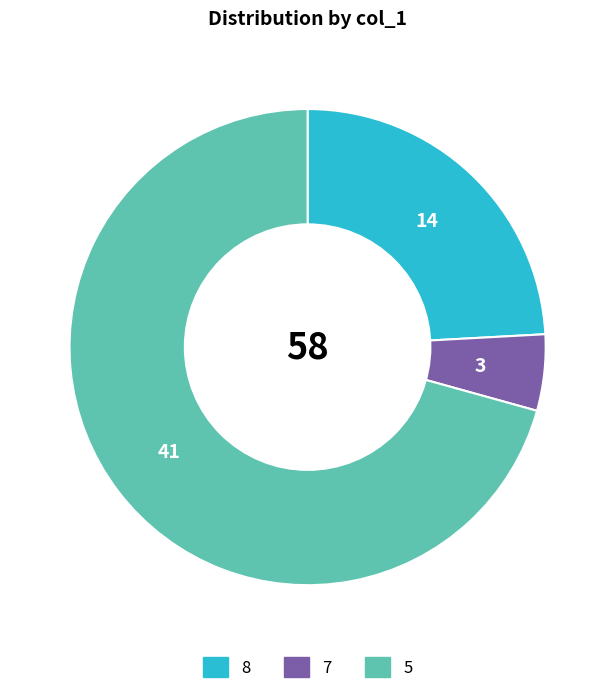

Which slice is the largest?

5